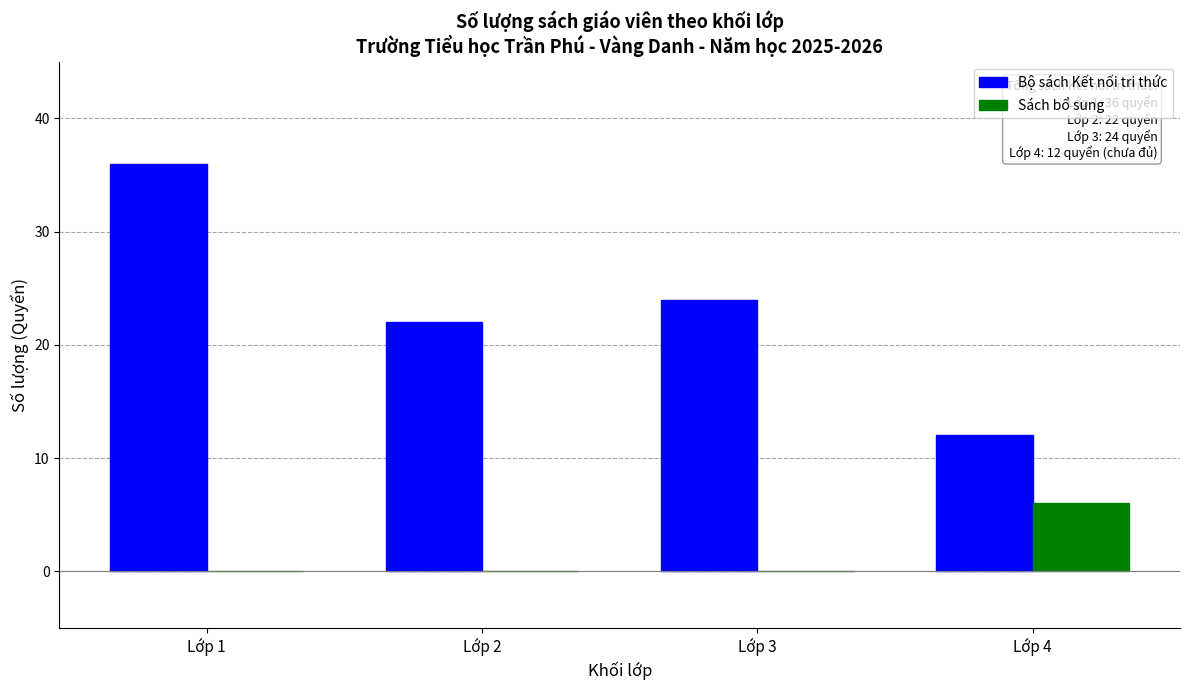

Does the chart contain stacked bars?

No